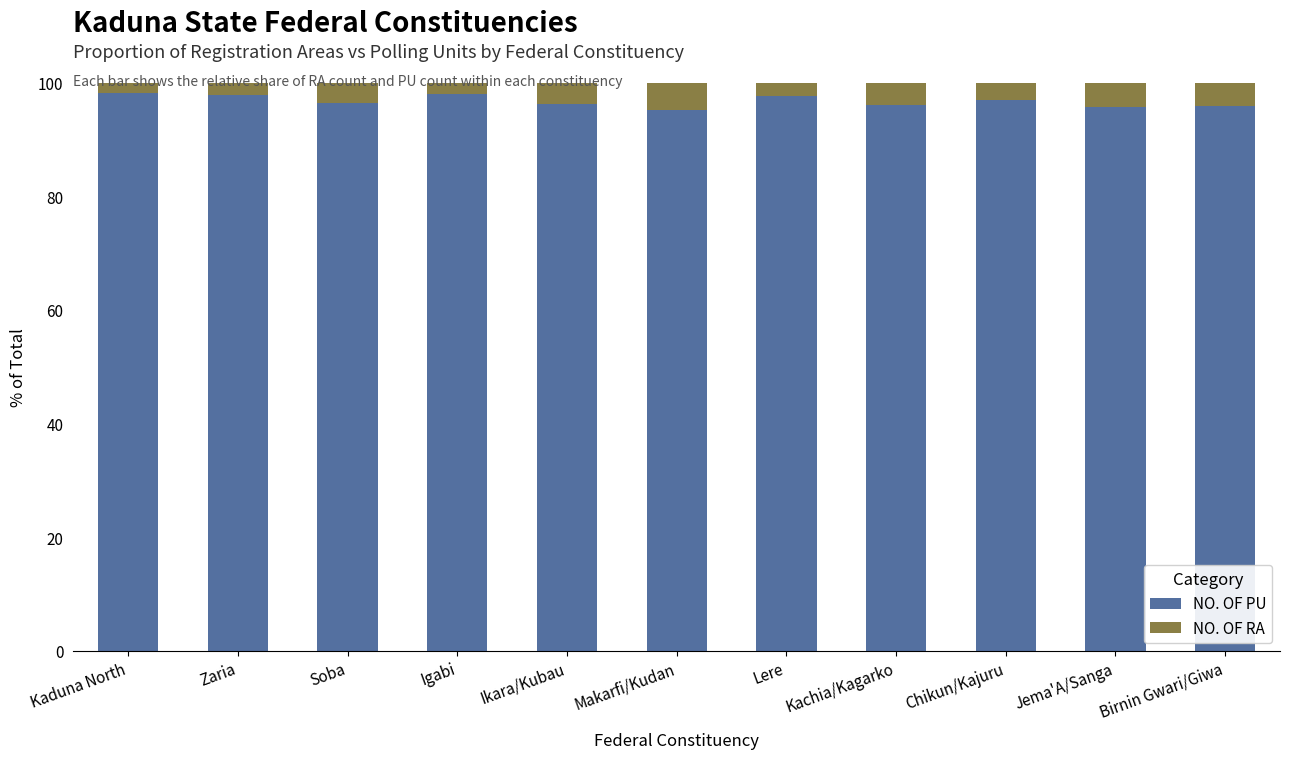

What is the total value across all series at Jema'A/Sanga?

100.0